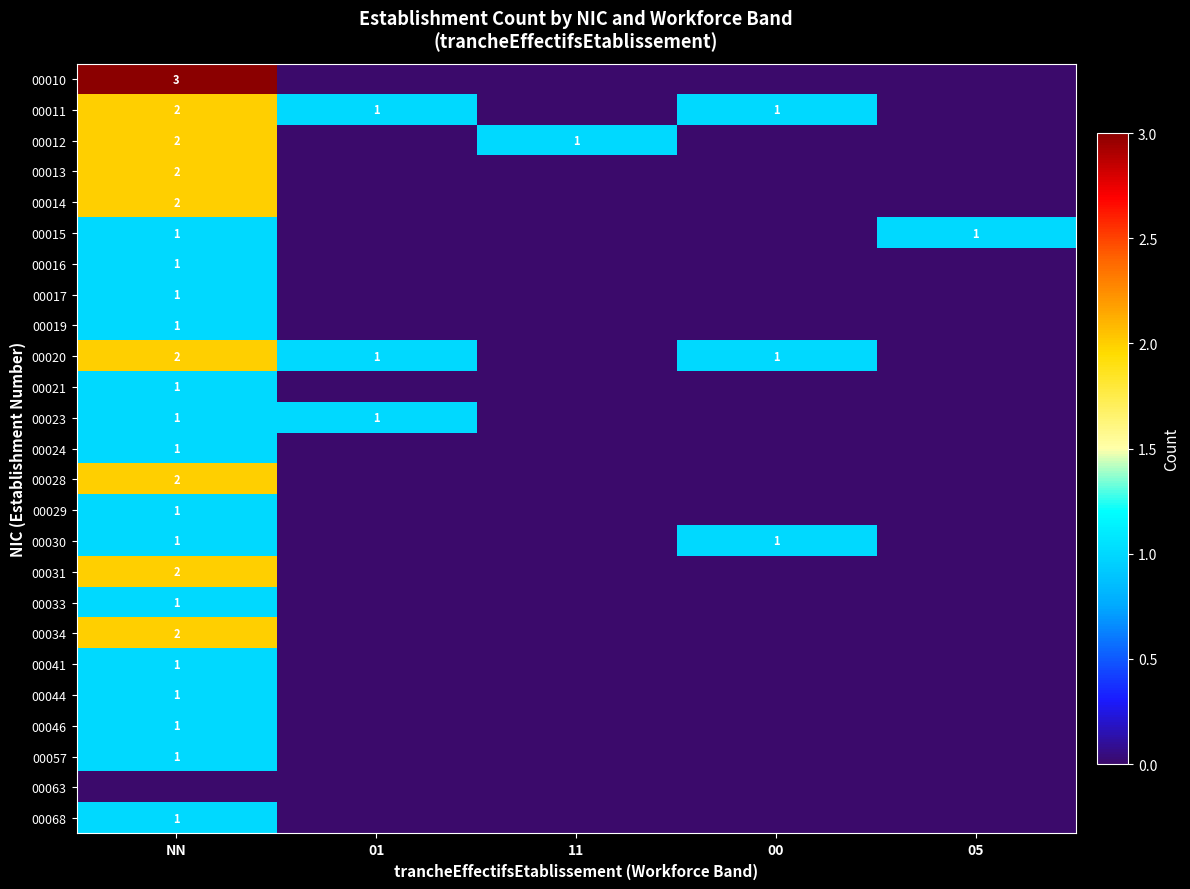

How many series are shown in this chart?

25